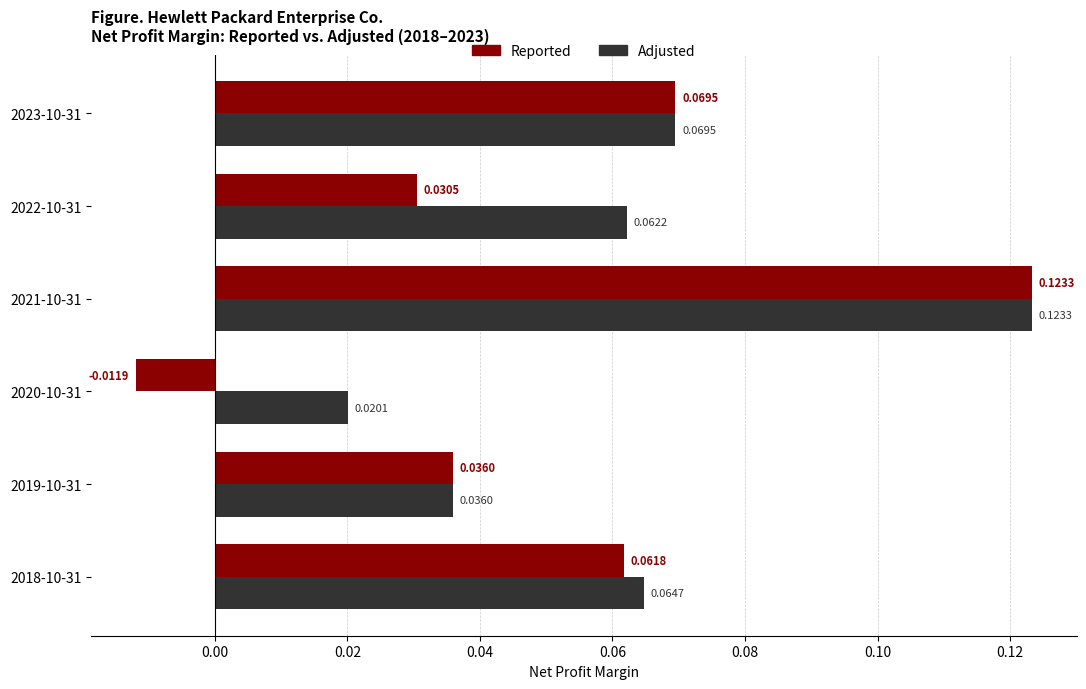

At which category is the sum across all series the highest?

2021-10-31